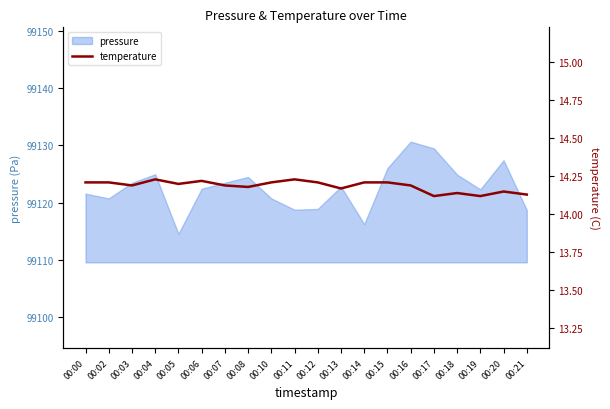

What is the highest value of the pressure series?

99130.7